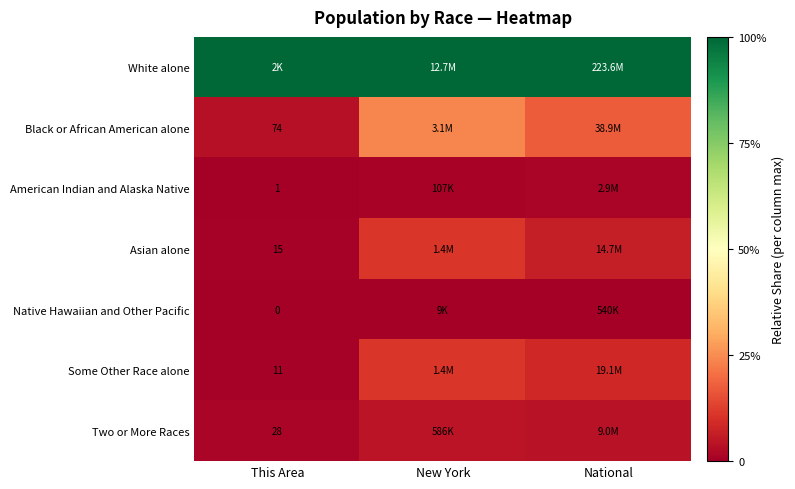

How many values in Native Hawaiian and Other Pacific are above zero?

2